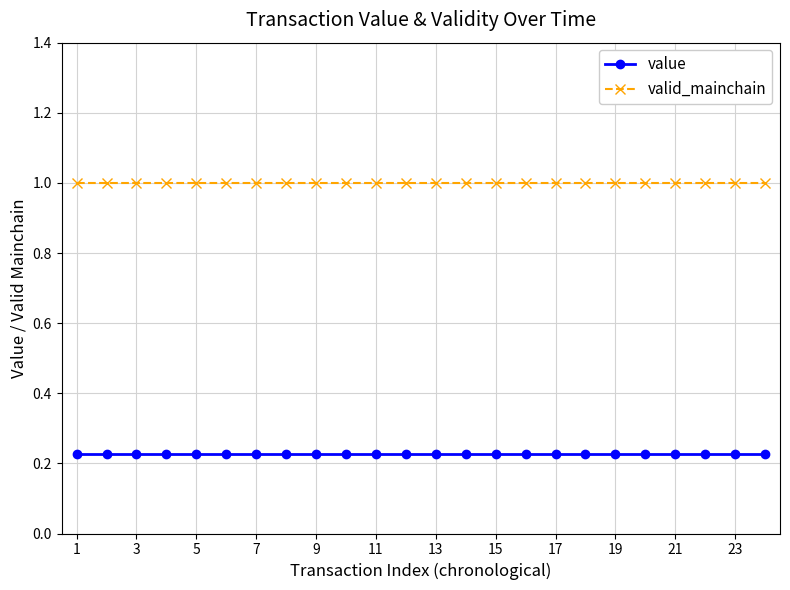

What is the greatest value displayed?

1.0